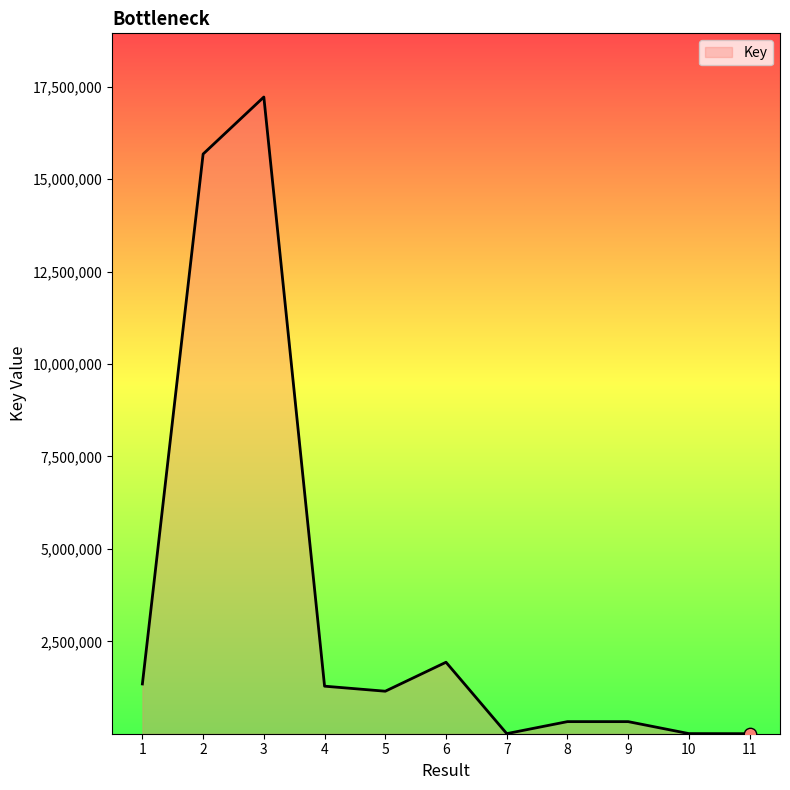

Which has a higher value, 1 or 7?

1